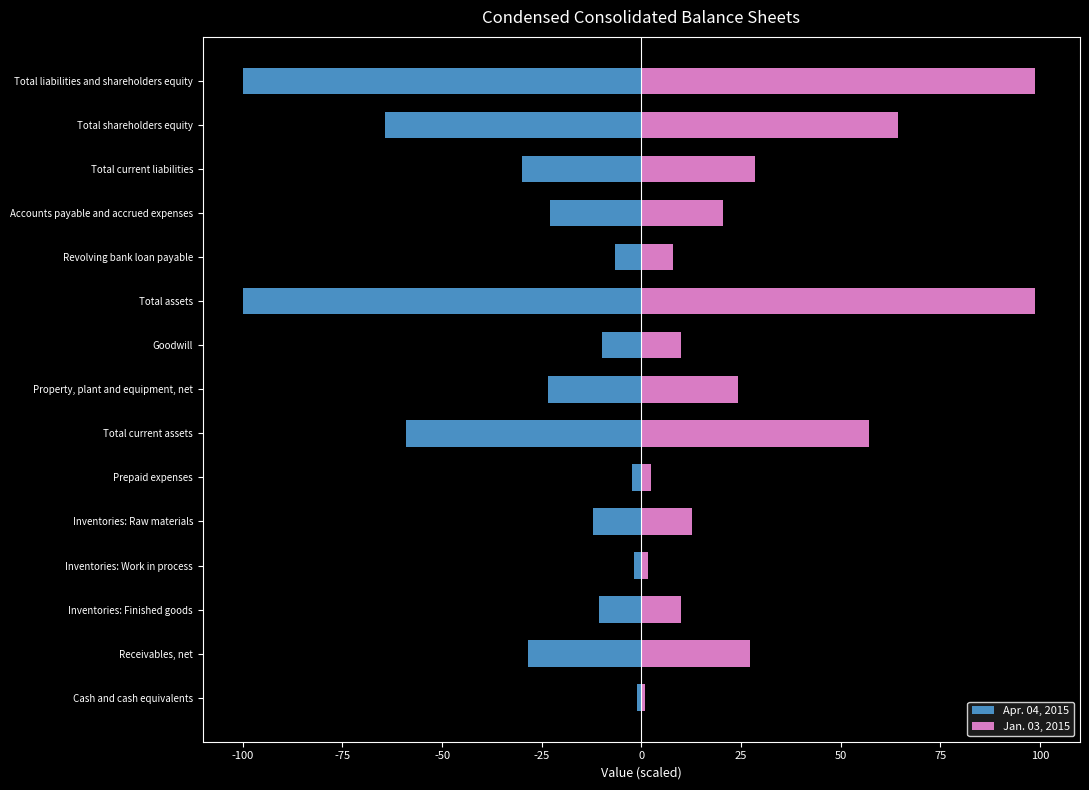

What is the difference between the second highest and minimum values in the Jan. 03, 2015 series?

97.8